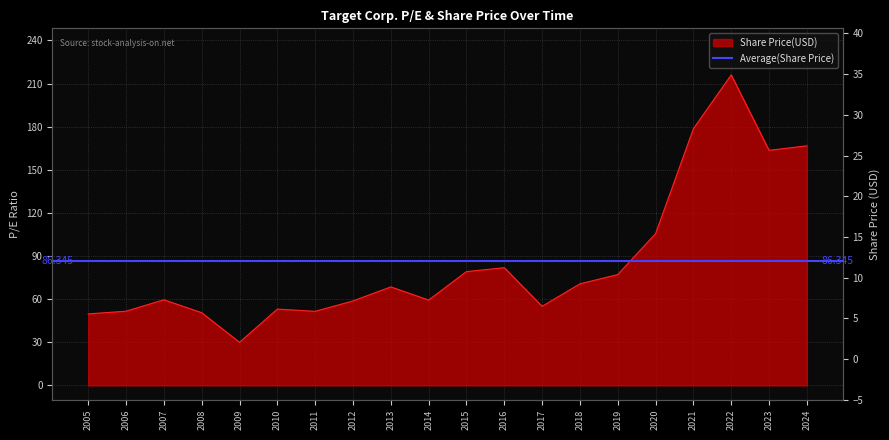

True or false: P/E and Share Price intersect in this chart.

False